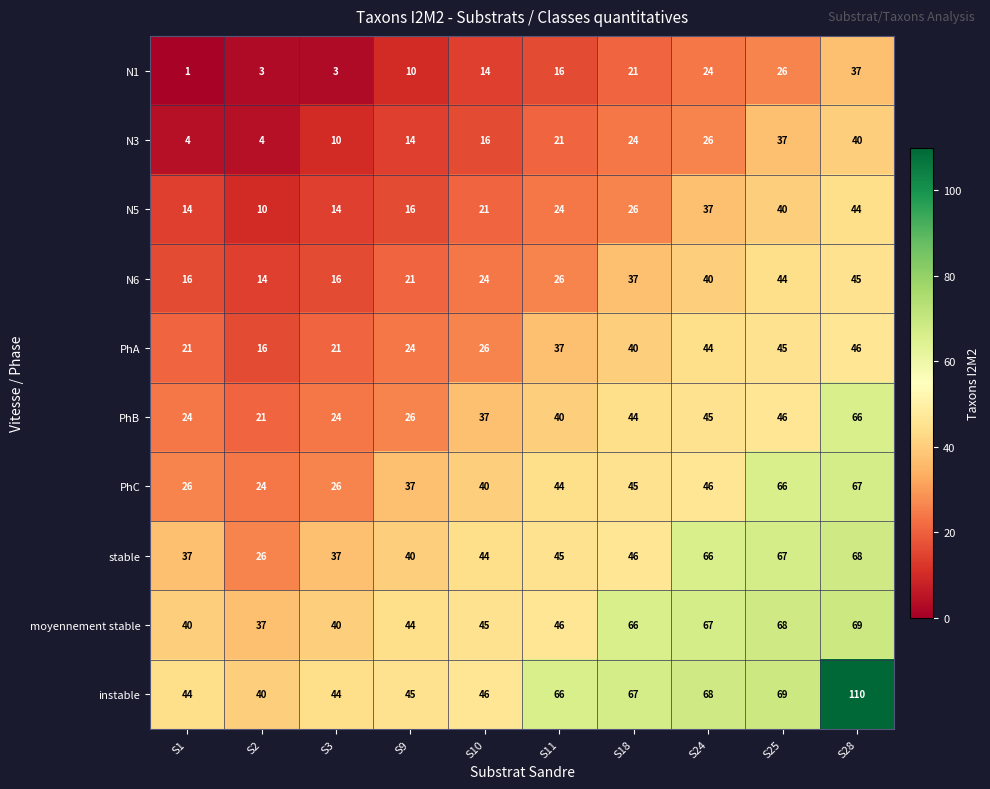

What is the sum of the N1 values at S28 and S1?

38